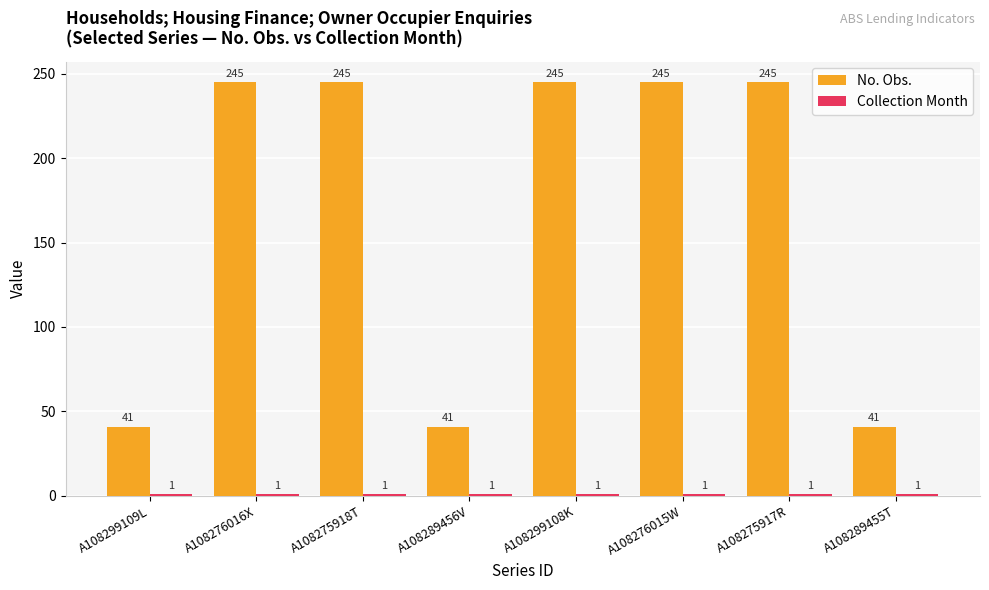

Which series has the largest total across all categories?

No. Obs.